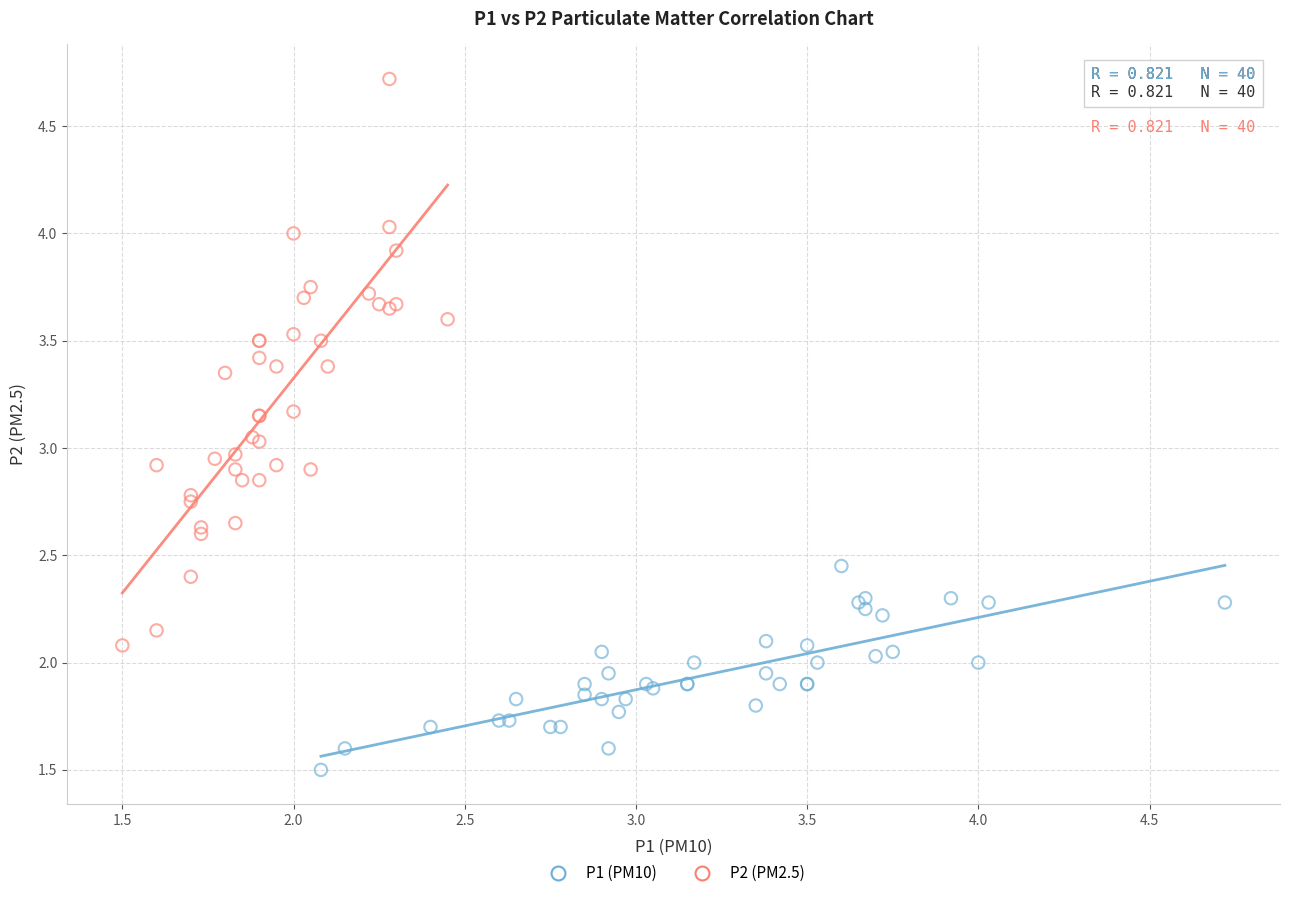

Which series has the widest spread of Y values?

P2 (PM2.5)